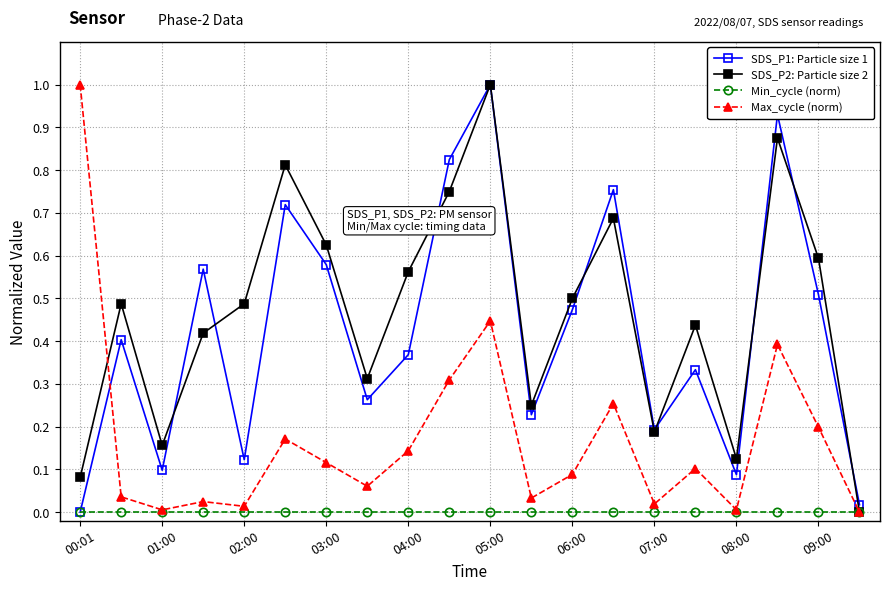

Which series ends up on top after the final intersection of SDS_P1: Particle size 1 and Max_cycle (norm)?

SDS_P1: Particle size 1